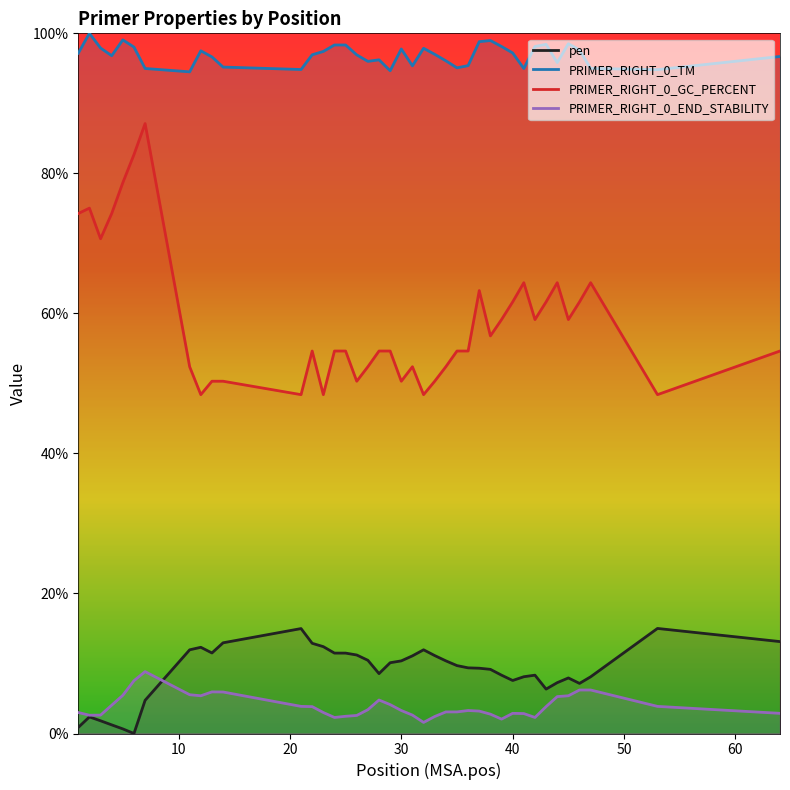

Which series has the largest total across all categories?

PRIMER_RIGHT_0_TM